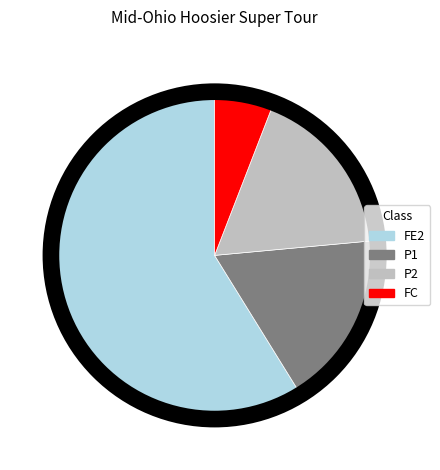

Which category has the smallest portion of the pie?

FC